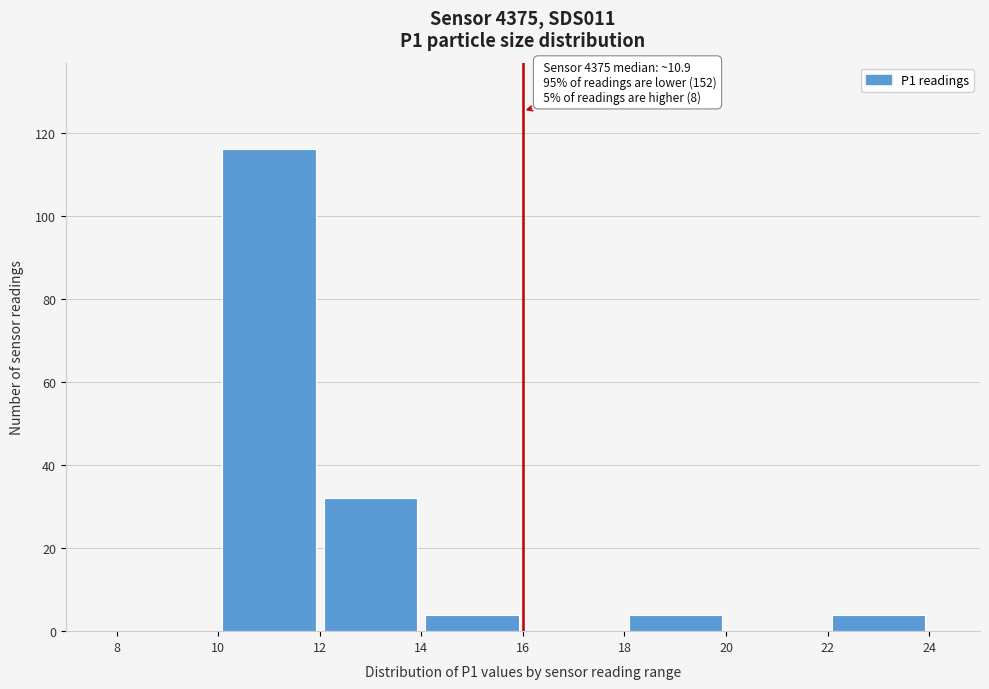

Which range on the x-axis has the tallest bar?

10 to 12